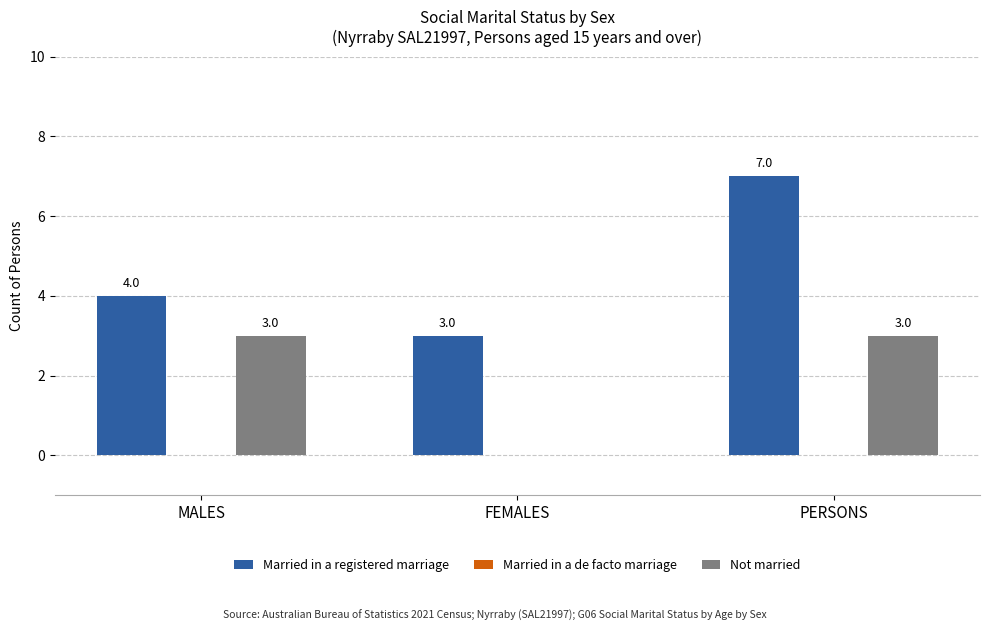

What is the sum of the Not married values at FEMALES and MALES?

3